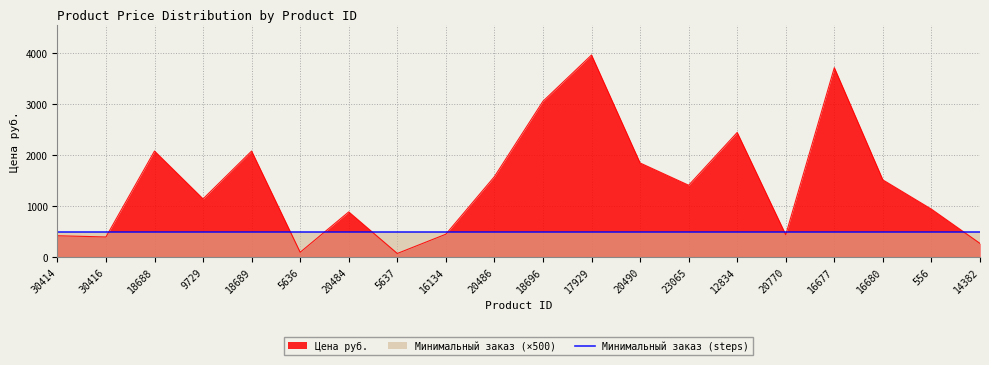

Count the number of values greater than 1410.

9